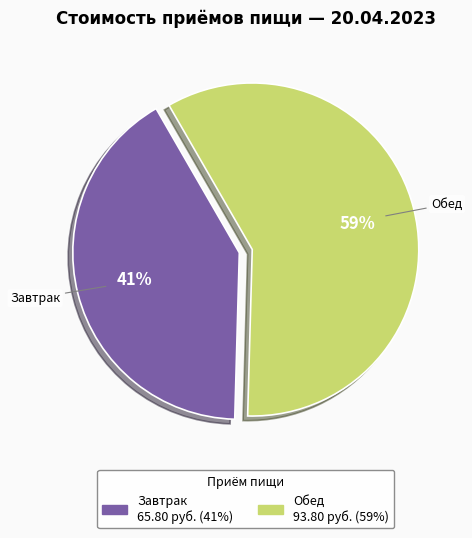

Which slice is the largest?

Обед